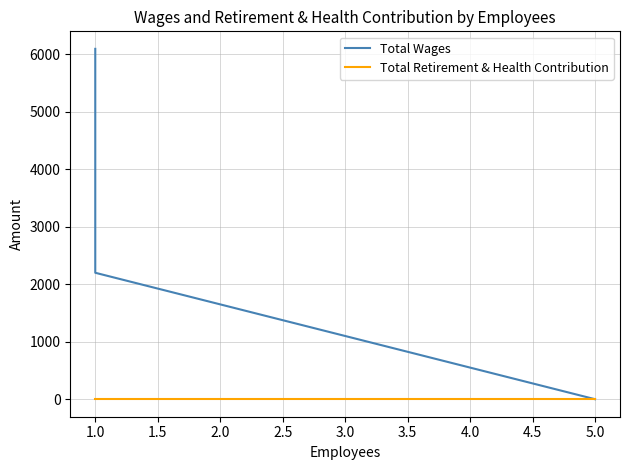

Reading left to right, extract all data points from this chart.

Total Wages: 6096	2200	0
Total Retirement & Health Contribution: 0	0	0